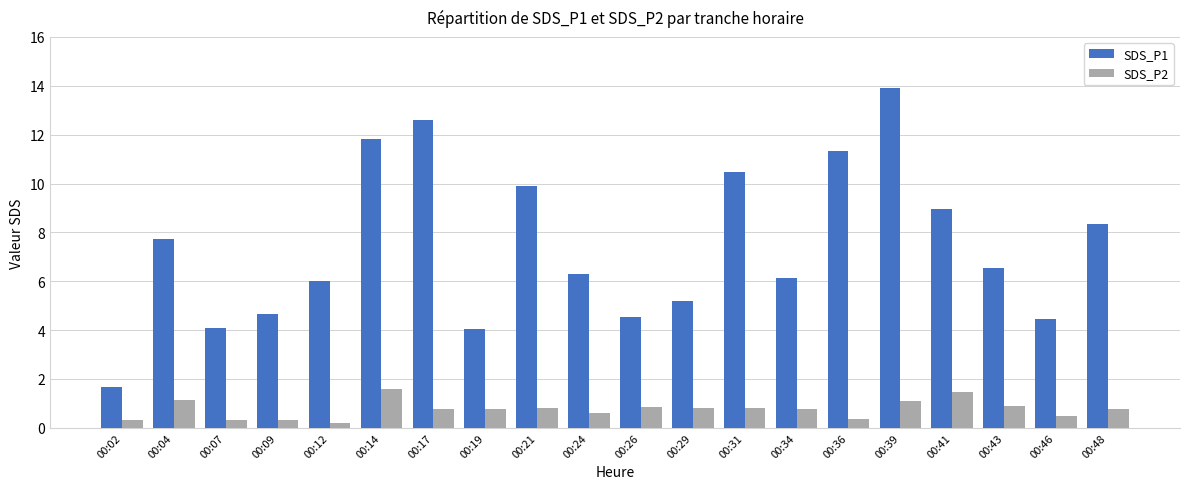

List the series in order of their overall mean, highest first.

SDS_P1, SDS_P2